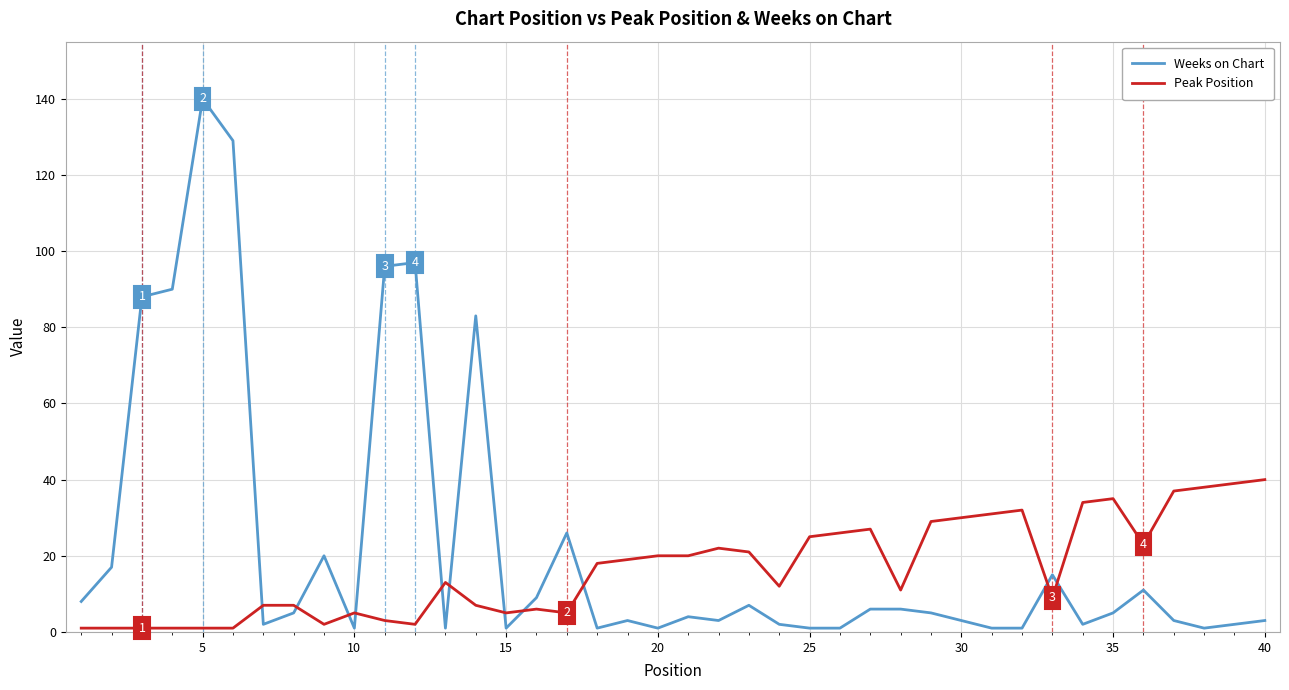

What is the greatest value displayed?

140